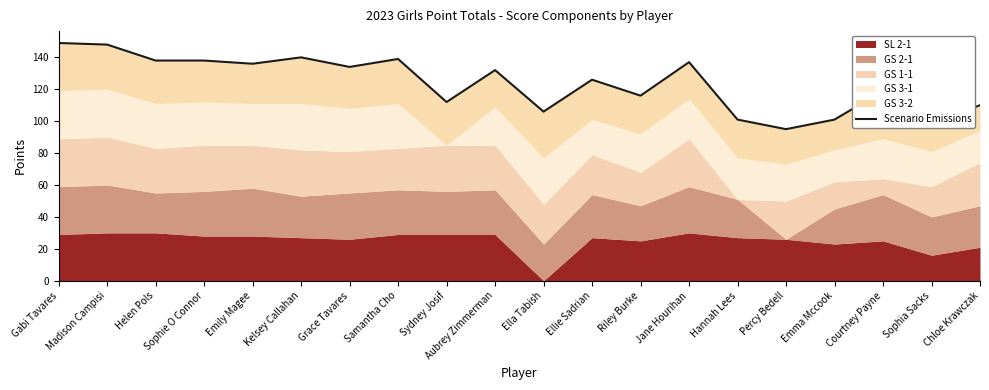

What value does the data have at Jane Hourihan, to the nearest 5?

135